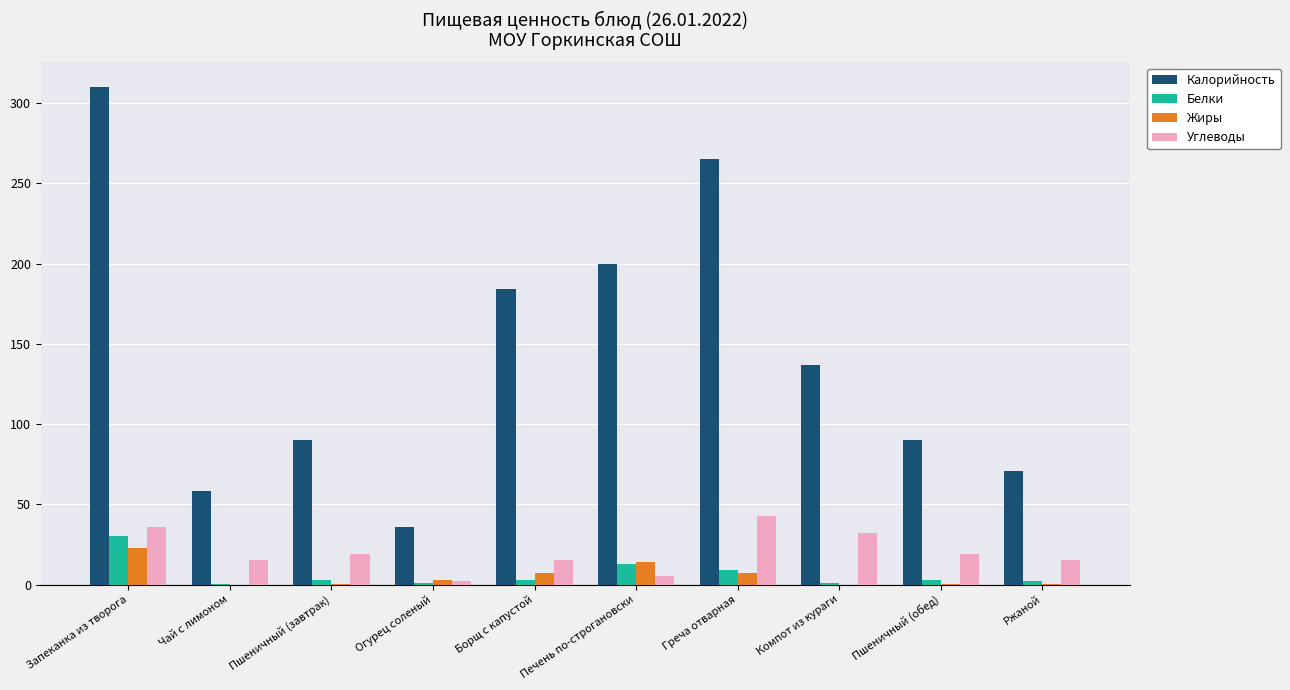

Is the value of Жиры at Борщ с капустой greater than the value of Калорийность at Пшеничный (обед)?

No